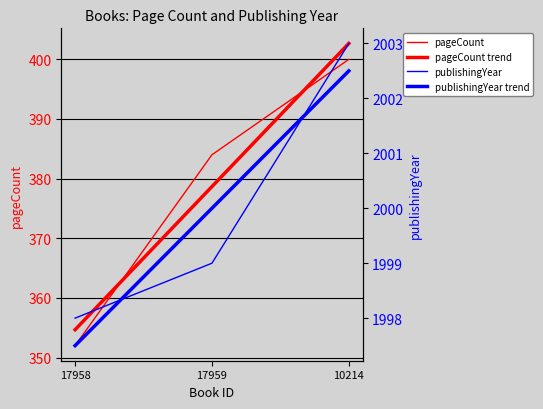

At how many categories does at least one series exceed 1610?

3